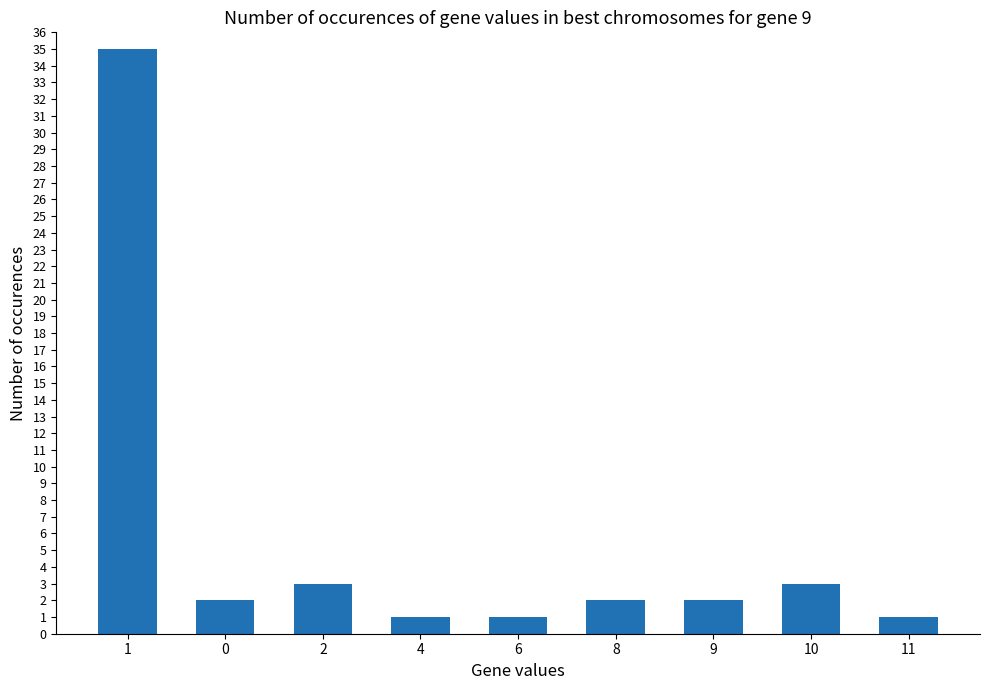

What is the change in value from 6 to 10?

+2